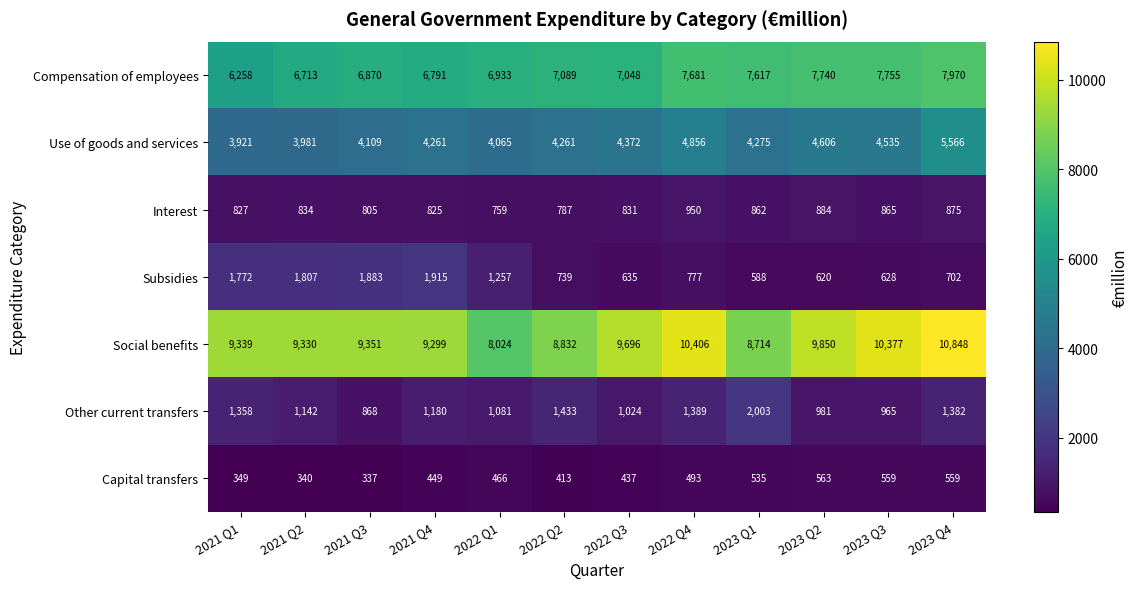

The value of Capital transfers at 2023 Q1 is 535. True or false?

True